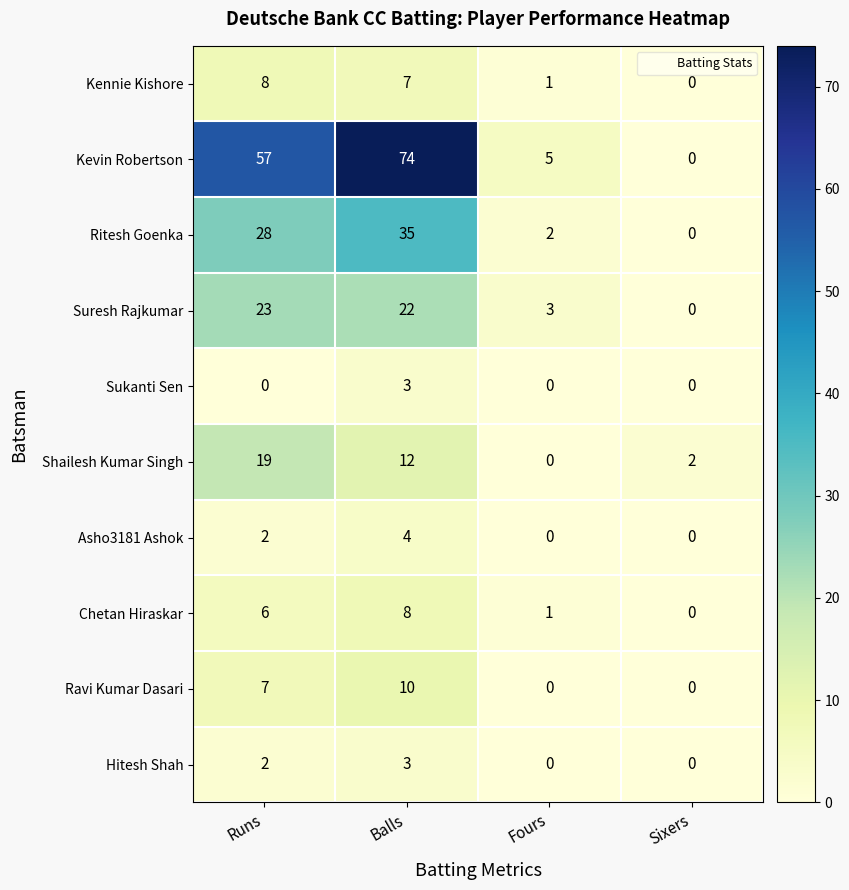

Read the Kevin Robertson value at Balls, to the nearest 5.

75